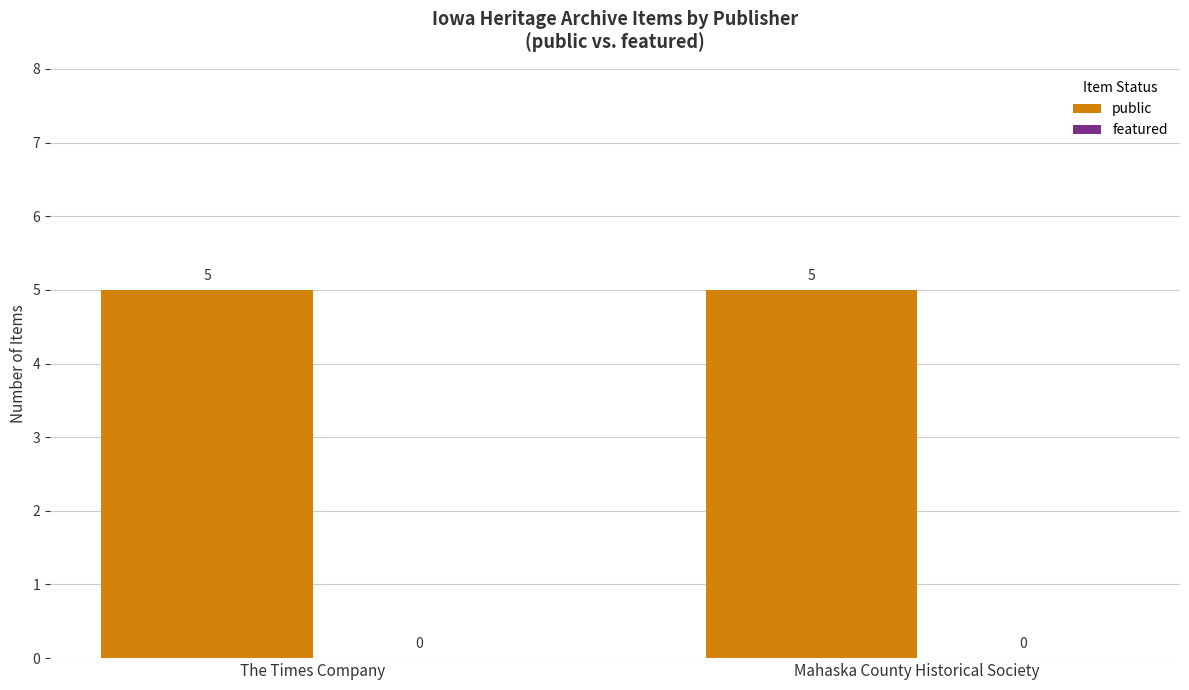

List the labels in order of public value, largest first.

The Times Company, Mahaska County Historical Society